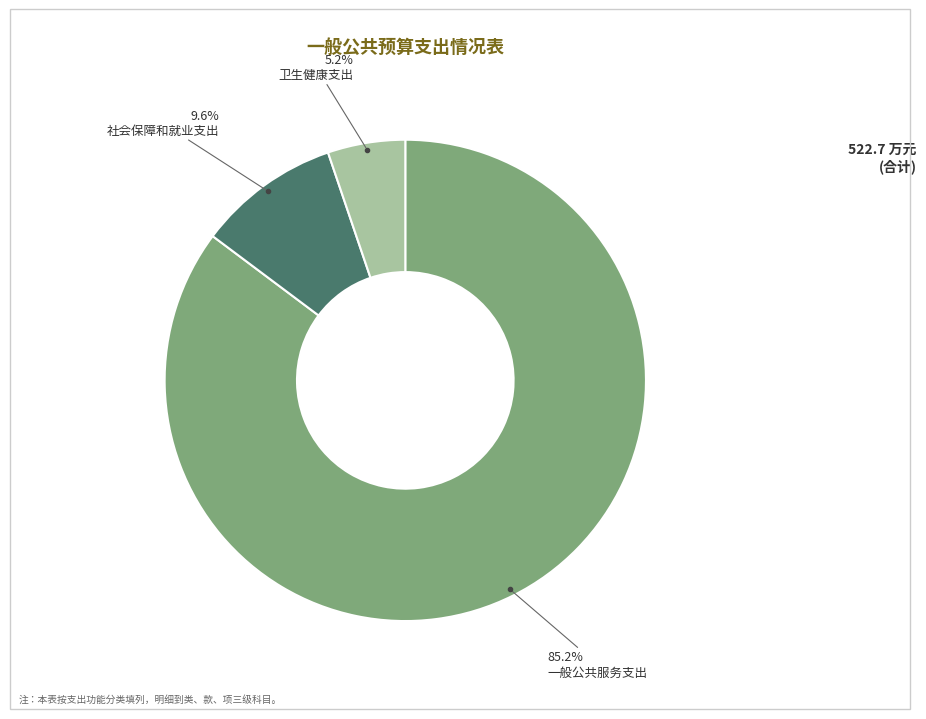

Is there a majority slice in this chart?

Yes